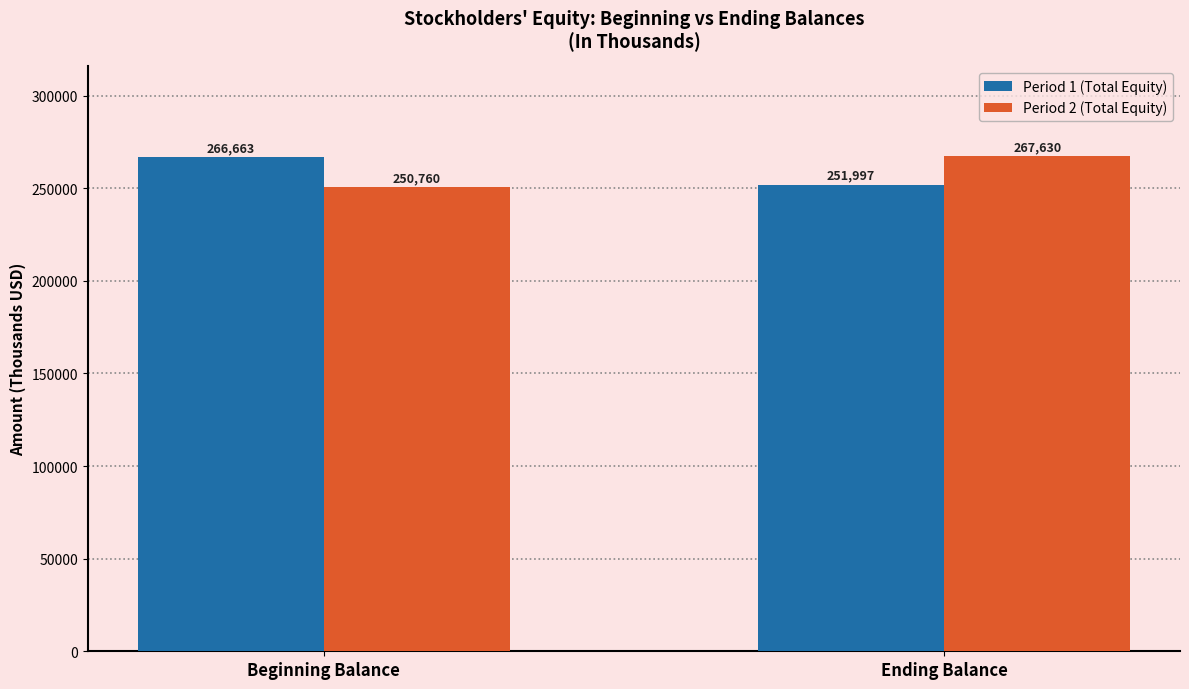

Rank the series by their average value, from highest to lowest.

Period 1 (Total Equity), Period 2 (Total Equity)